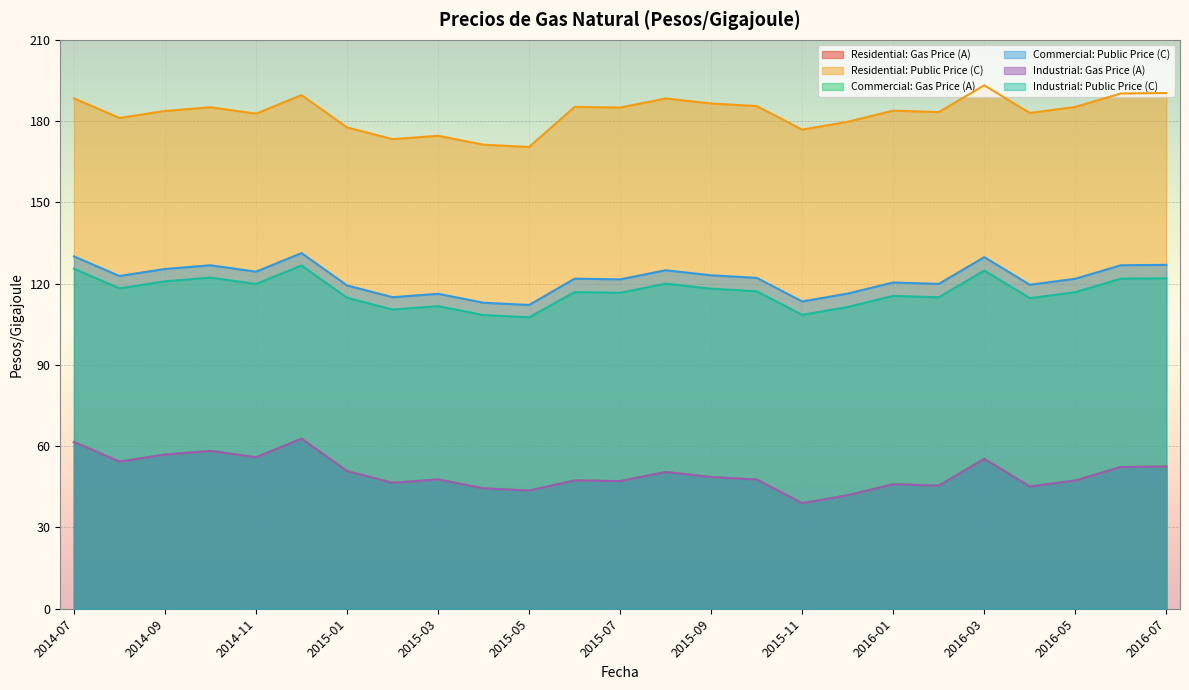

Reading left to right, extract all data points from this chart.

Residential: Gas Price (A): 2014-07=61.5	2014-08=54.3	2014-09=56.9	2014-10=58.2	2014-11=55.9	2014-12=62.7	2015-01=50.8	2015-02=46.5	2015-03=47.7	2015-04=44.4	2015-05=43.6	2015-06=47.3	2015-07=47.1	2015-08=50.5	2015-09=48.6	2015-10=47.6	2015-11=38.9	2015-12=41.9	2016-01=45.9	2016-02=45.4	2016-03=55.3	2016-04=45.1	2016-05=47.3	2016-06=52.3	2016-07=52.5
Residential: Public Price (C): 2014-07=188.4	2014-08=181.2	2014-09=183.8	2014-10=185.1	2014-11=182.8	2014-12=189.6	2015-01=177.7	2015-02=173.3	2015-03=174.6	2015-04=171.3	2015-05=170.5	2015-06=185.3	2015-07=185.0	2015-08=188.4	2015-09=186.5	2015-10=185.6	2015-11=176.9	2015-12=179.8	2016-01=183.9	2016-02=183.3	2016-03=193.2	2016-04=183.0	2016-05=185.2	2016-06=190.2	2016-07=190.4
Commercial: Gas Price (A): 2014-07=61.5	2014-08=54.3	2014-09=56.9	2014-10=58.2	2014-11=55.9	2014-12=62.7	2015-01=50.8	2015-02=46.5	2015-03=47.7	2015-04=44.4	2015-05=43.6	2015-06=47.3	2015-07=47.1	2015-08=50.5	2015-09=48.6	2015-10=47.6	2015-11=38.9	2015-12=41.9	2016-01=45.9	2016-02=45.4	2016-03=55.3	2016-04=45.1	2016-05=47.3	2016-06=52.3	2016-07=52.5
Commercial: Public Price (C): 2014-07=130.1	2014-08=122.8	2014-09=125.4	2014-10=126.8	2014-11=124.4	2014-12=131.3	2015-01=119.3	2015-02=115.0	2015-03=116.3	2015-04=113.0	2015-05=112.1	2015-06=121.8	2015-07=121.6	2015-08=124.9	2015-09=123.1	2015-10=122.1	2015-11=113.4	2015-12=116.3	2016-01=120.4	2016-02=119.9	2016-03=129.8	2016-04=119.6	2016-05=121.8	2016-06=126.8	2016-07=126.9
Industrial: Gas Price (A): 2014-07=61.5	2014-08=54.3	2014-09=56.9	2014-10=58.2	2014-11=55.9	2014-12=62.7	2015-01=50.8	2015-02=46.5	2015-03=47.7	2015-04=44.4	2015-05=43.6	2015-06=47.3	2015-07=47.1	2015-08=50.5	2015-09=48.6	2015-10=47.6	2015-11=38.9	2015-12=41.9	2016-01=45.9	2016-02=45.4	2016-03=55.3	2016-04=45.1	2016-05=47.3	2016-06=52.3	2016-07=52.5
Industrial: Public Price (C): 2014-07=125.5	2014-08=118.3	2014-09=120.9	2014-10=122.2	2014-11=119.9	2014-12=126.7	2015-01=114.8	2015-02=110.5	2015-03=111.7	2015-04=108.4	2015-05=107.6	2015-06=116.9	2015-07=116.6	2015-08=120.0	2015-09=118.1	2015-10=117.2	2015-11=108.5	2015-12=111.4	2016-01=115.5	2016-02=115.0	2016-03=124.8	2016-04=114.6	2016-05=116.9	2016-06=121.8	2016-07=122.0